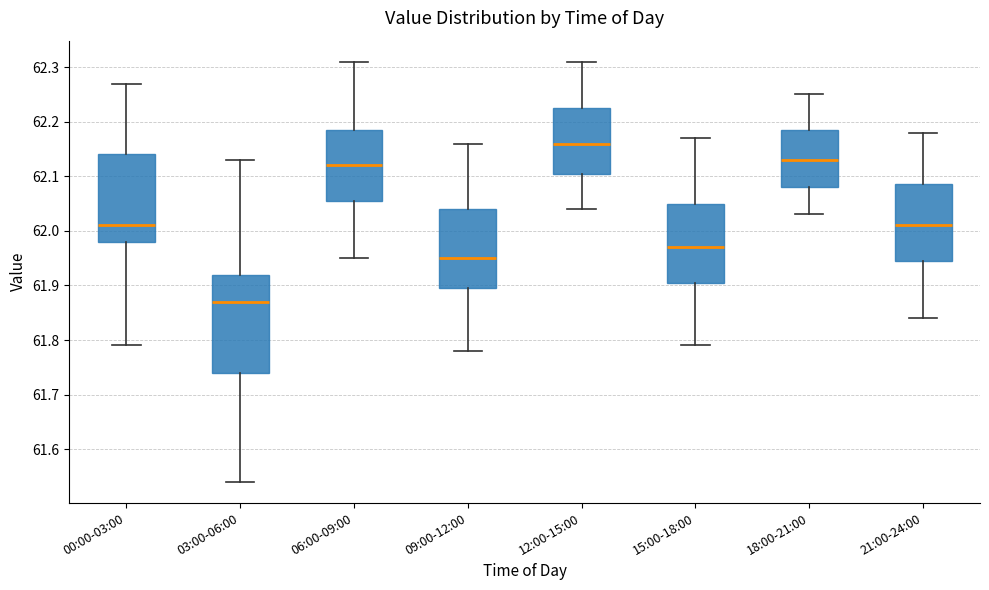

Where does the median line of the box for 03:00-06:00 sit on the y-axis? The values are not printed on the chart, so give them approximately, as read against the axis.

61.87